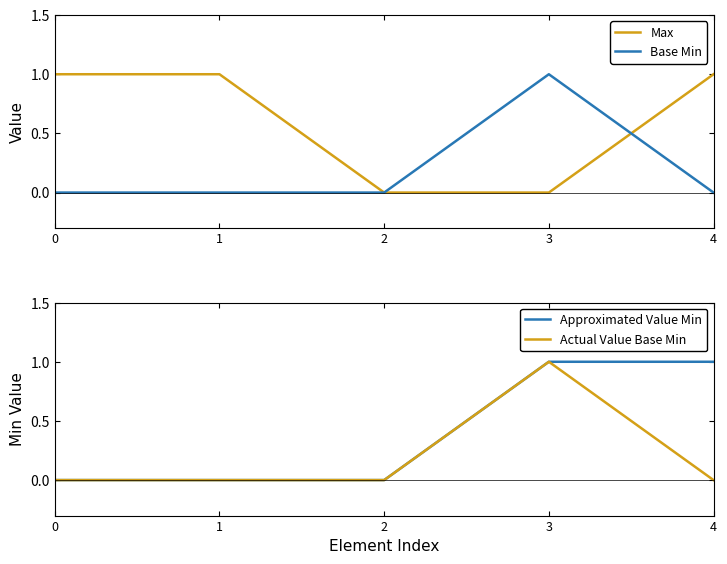

The value of Base Min at 0 is 0. True or false?

True